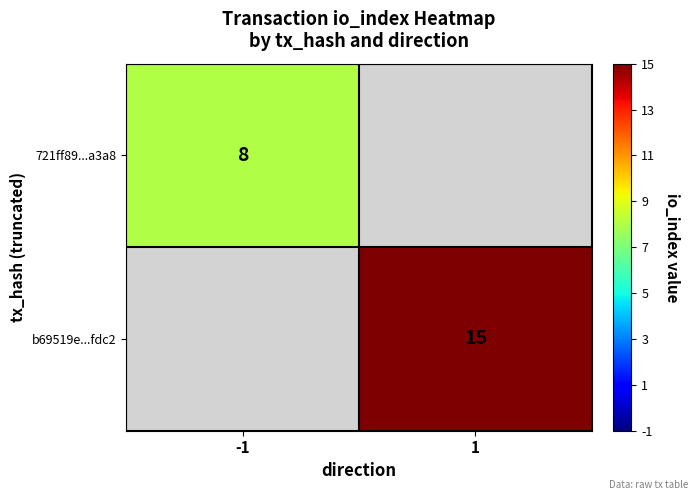

Where is 721ff89...a3a8 nearest to the value 8?

-1